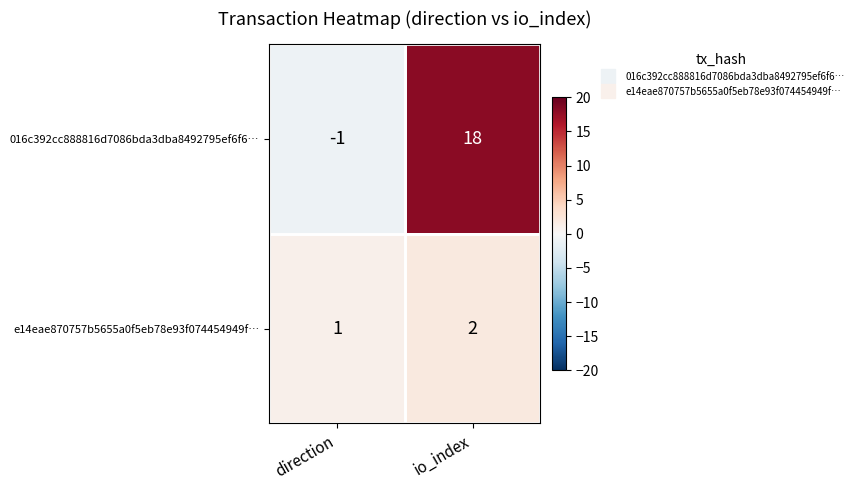

Between direction and io_index, which series saw the biggest shift?

016c392cc888816d7086bda3dba8492795ef6f6…